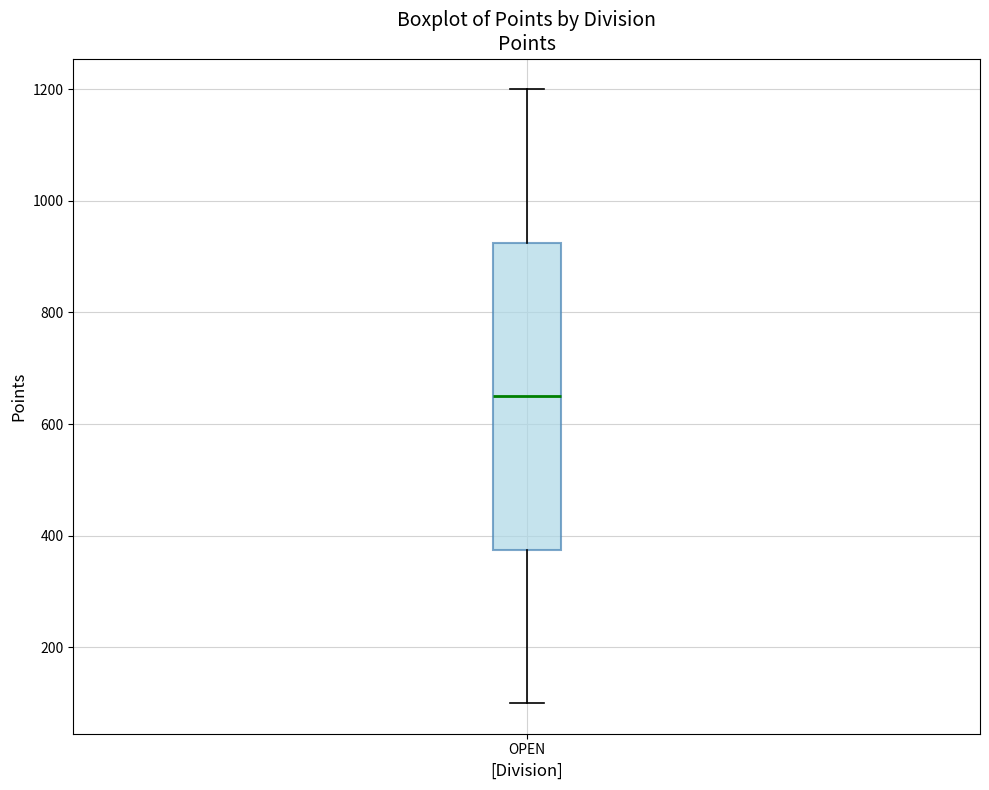

Where does the median line of the box for OPEN sit on the y-axis? The values are not printed on the chart, so give them approximately, as read against the axis.

660